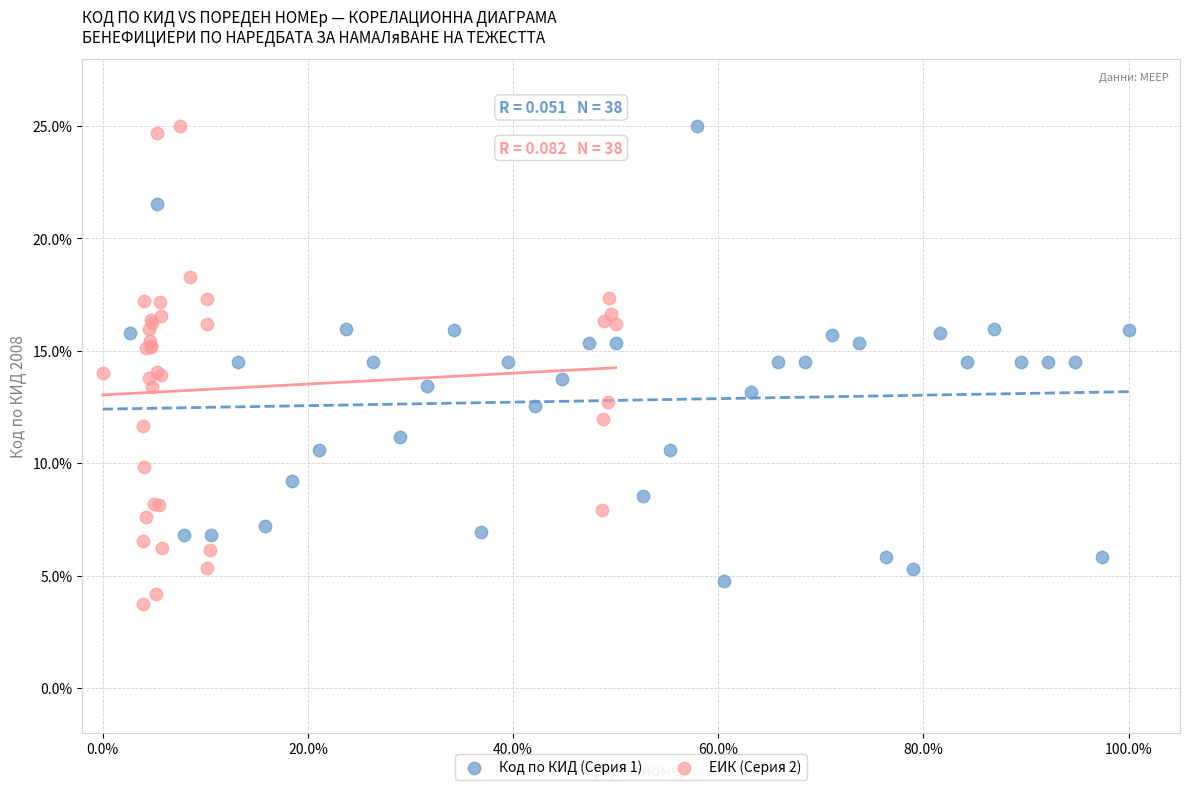

What are all the series names shown in the legend?

Код по КИД (Серия 1), ЕИК (Серия 2)